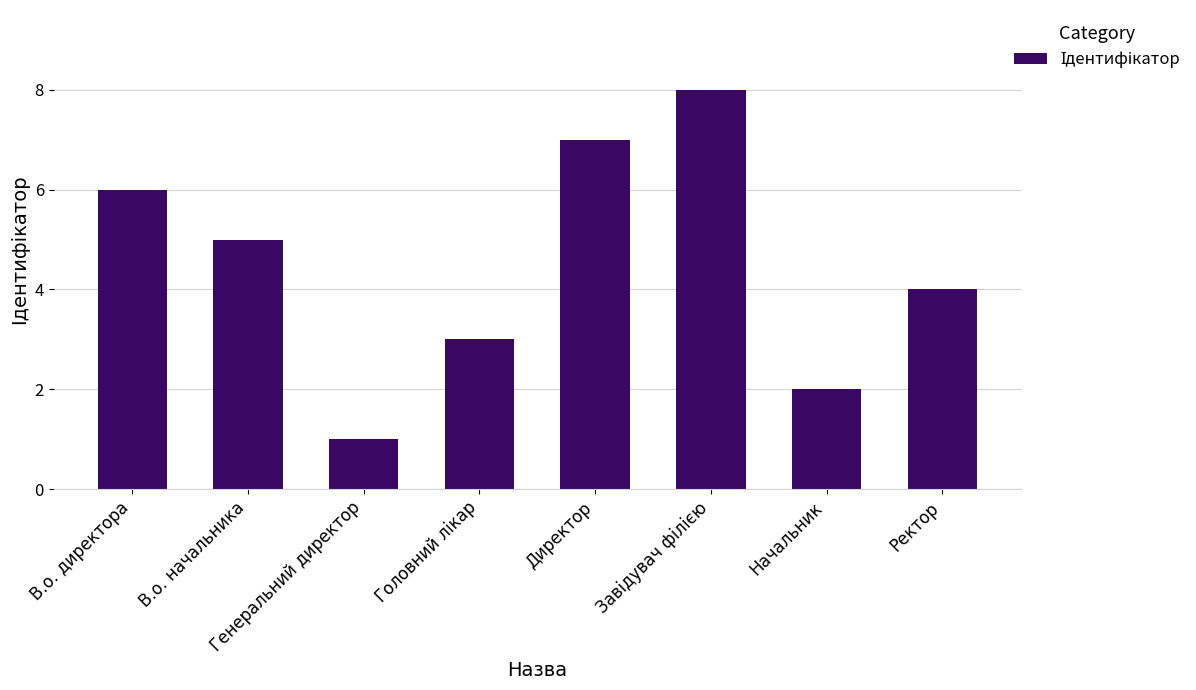

Does the chart contain any negative values?

No